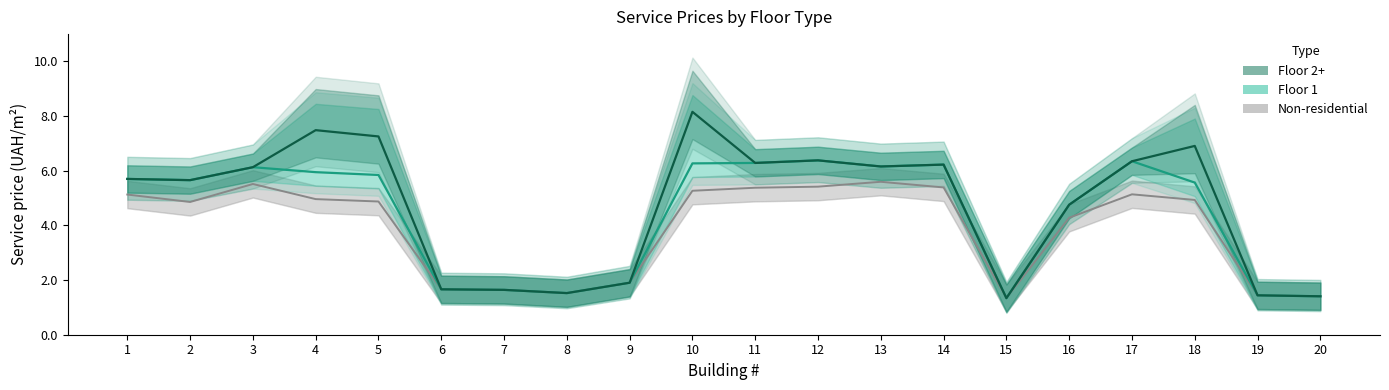

Reading left to right, extract all data points from this chart.

Non-residential: 5.1	4.9	5.5	5.0	4.9	1.7	1.6	1.5	1.9	5.3	5.4	5.4	5.6	5.4	1.3	4.3	5.1	4.9	1.4	1.4
Floor 1: 5.7	5.7	6.1	5.9	5.8	1.7	1.6	1.5	1.9	6.3	6.3	6.4	6.2	6.2	1.3	4.8	6.3	5.6	1.4	1.4
Floor 2+: 5.7	5.7	6.1	7.5	7.3	1.7	1.6	1.5	1.9	8.2	6.3	6.4	6.2	6.2	1.3	4.8	6.3	6.9	1.4	1.4